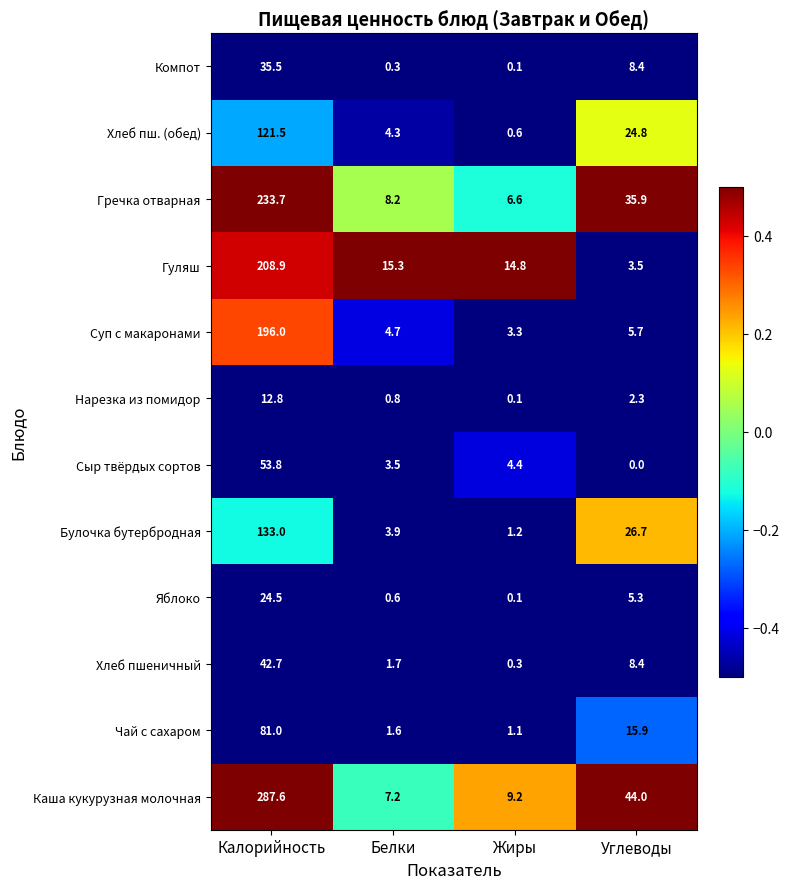

Rank the series by their maximum value, from highest to lowest.

Каша кукурузная молочная, Гречка отварная, Гуляш, Суп с макаронами, Булочка бутербродная, Хлеб пш. (обед), Чай с сахаром, Сыр твёрдых сортов, Хлеб пшеничный, Компот, Яблоко, Нарезка из помидор